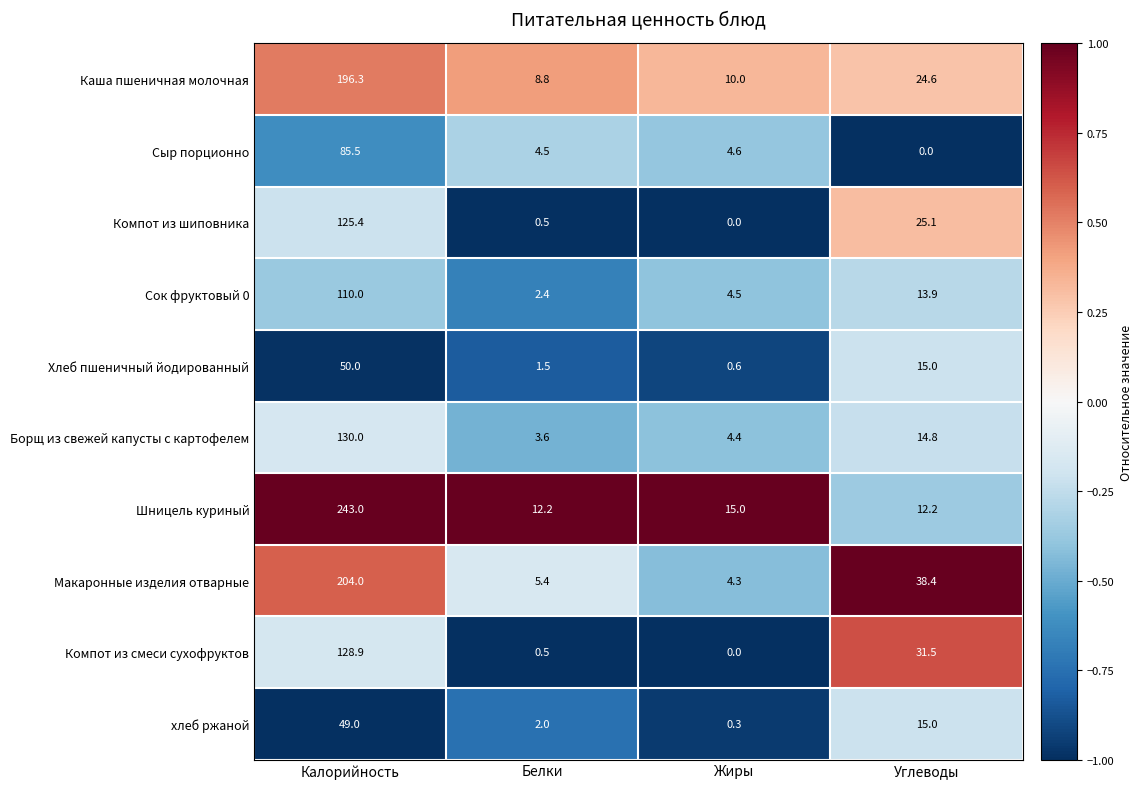

How many data points in Компот из смеси сухофруктов are less than 31?

2